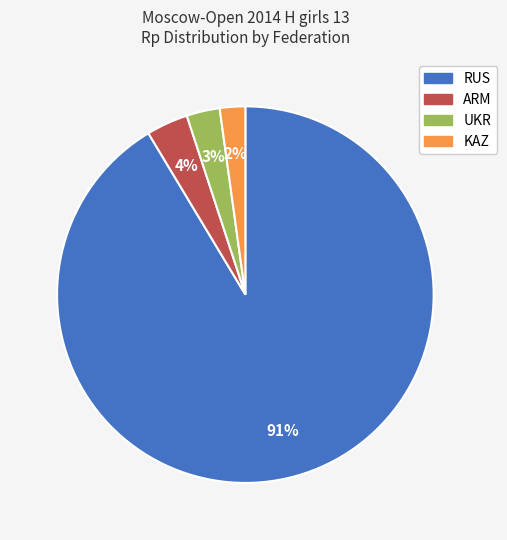

To the nearest percent, what is the combined percentage of RUS and UKR?

94%